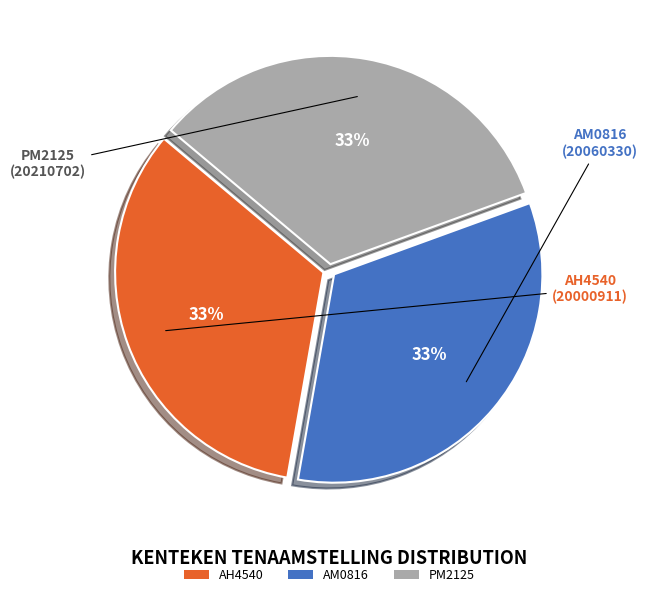

What is the ratio of the value at PM2125 to the value at AH4540?

1.0